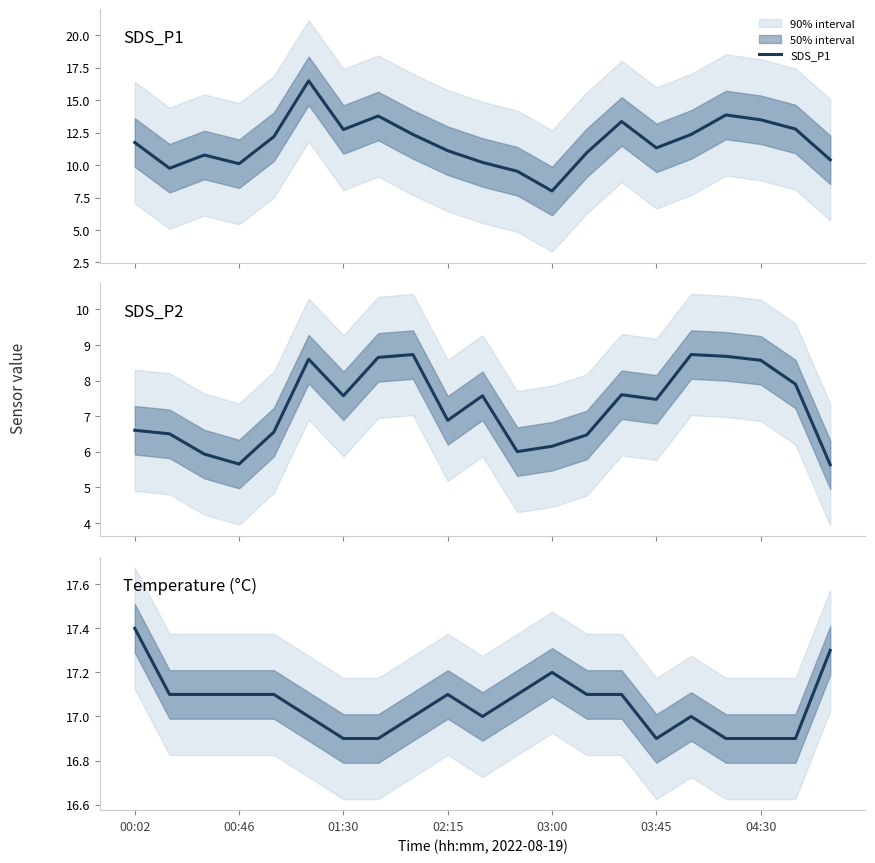

Read the Temperature (°C) value at 16.

17.0